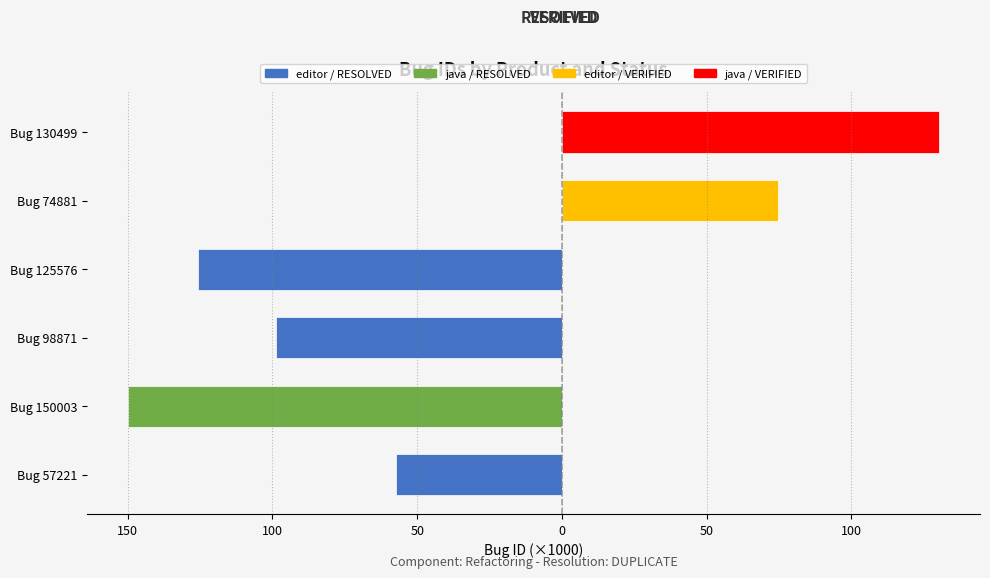

What is the smallest value displayed?

-150.0